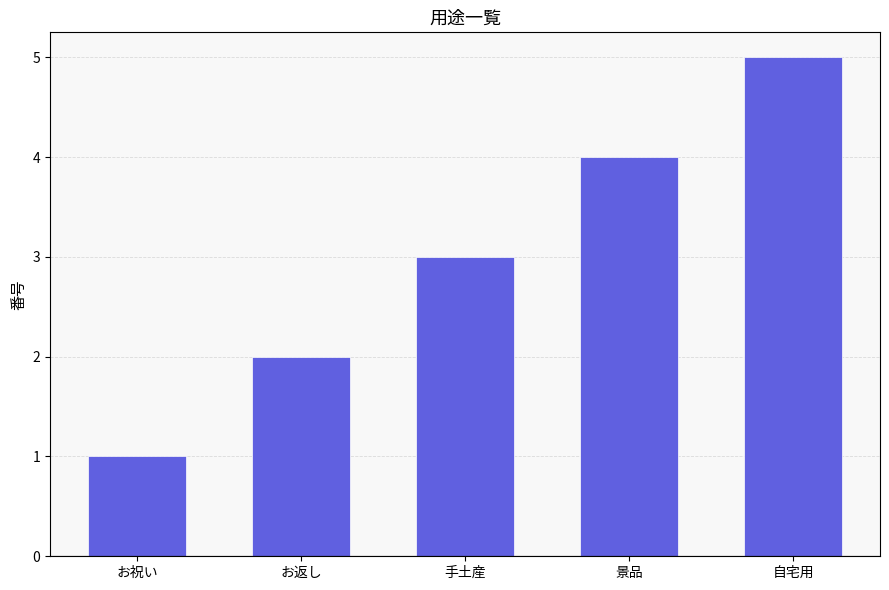

What is the label of the 1st bar from the right?

自宅用